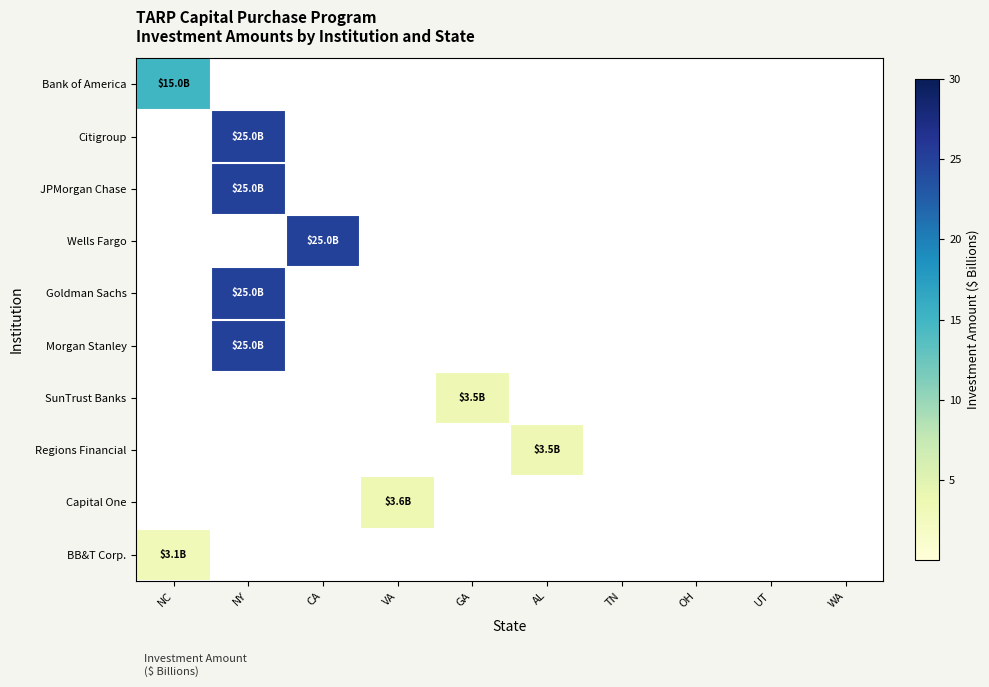

Reading left to right, extract all data points from this chart.

Bank of America: NC=15.0	NY=0.0	CA=0.0	VA=0.0	GA=0.0	AL=0.0	TN=0.0	OH=0.0	UT=0.0	WA=0.0
Citigroup: NC=0.0	NY=25.0	CA=0.0	VA=0.0	GA=0.0	AL=0.0	TN=0.0	OH=0.0	UT=0.0	WA=0.0
JPMorgan Chase: NC=0.0	NY=25.0	CA=0.0	VA=0.0	GA=0.0	AL=0.0	TN=0.0	OH=0.0	UT=0.0	WA=0.0
Wells Fargo: NC=0.0	NY=0.0	CA=25.0	VA=0.0	GA=0.0	AL=0.0	TN=0.0	OH=0.0	UT=0.0	WA=0.0
Goldman Sachs: NC=0.0	NY=25.0	CA=0.0	VA=0.0	GA=0.0	AL=0.0	TN=0.0	OH=0.0	UT=0.0	WA=0.0
Morgan Stanley: NC=0.0	NY=25.0	CA=0.0	VA=0.0	GA=0.0	AL=0.0	TN=0.0	OH=0.0	UT=0.0	WA=0.0
SunTrust Banks: NC=0.0	NY=0.0	CA=0.0	VA=0.0	GA=3.5	AL=0.0	TN=0.0	OH=0.0	UT=0.0	WA=0.0
Regions Financial: NC=0.0	NY=0.0	CA=0.0	VA=0.0	GA=0.0	AL=3.5	TN=0.0	OH=0.0	UT=0.0	WA=0.0
Capital One: NC=0.0	NY=0.0	CA=0.0	VA=3.6	GA=0.0	AL=0.0	TN=0.0	OH=0.0	UT=0.0	WA=0.0
BB&T Corp.: NC=3.1	NY=0.0	CA=0.0	VA=0.0	GA=0.0	AL=0.0	TN=0.0	OH=0.0	UT=0.0	WA=0.0